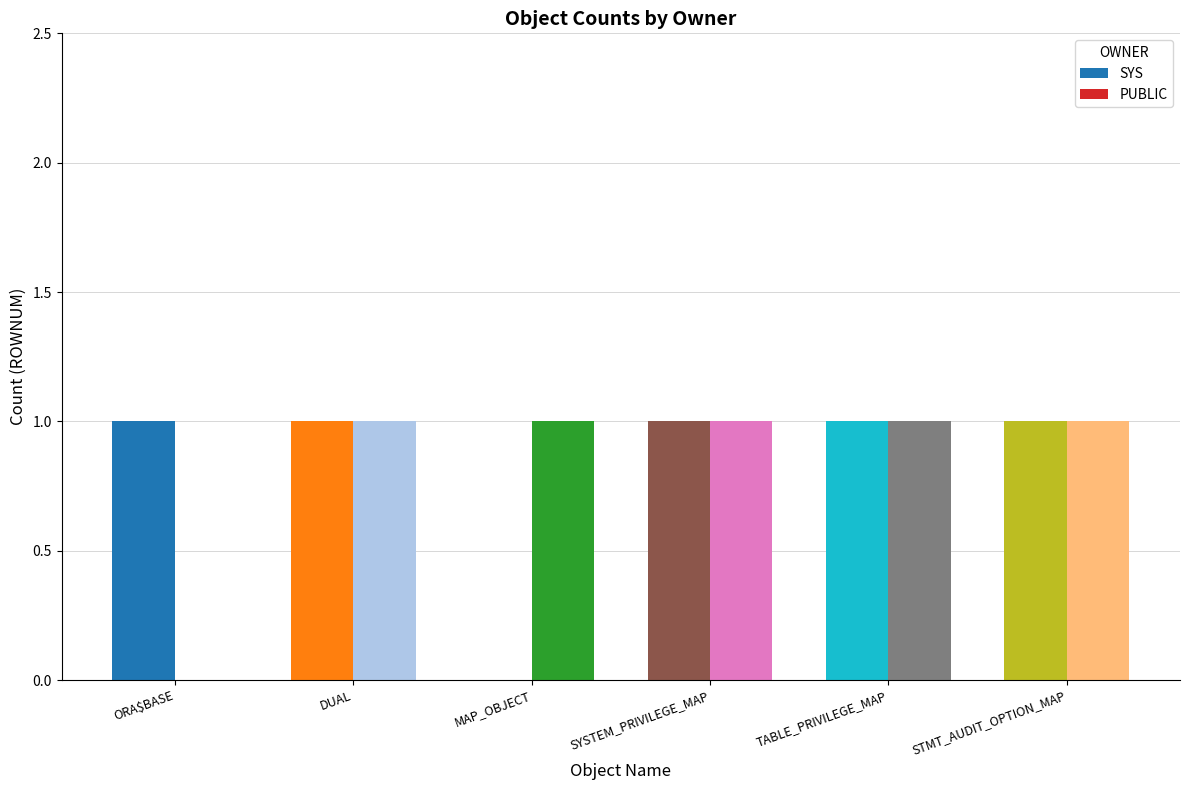

True or false: PUBLIC has a value of 1 at STMT_AUDIT_OPTION_MAP.

True